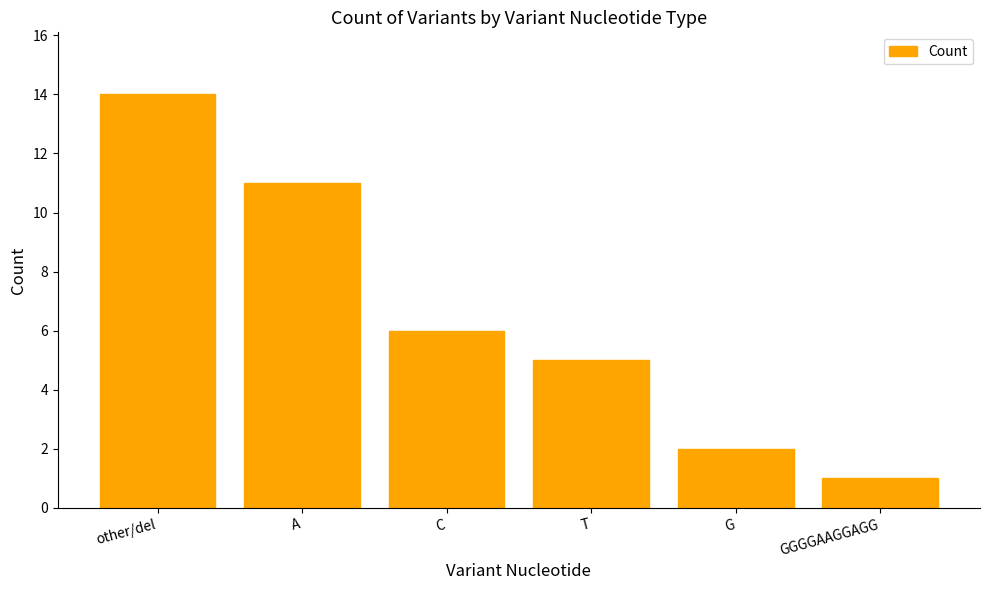

Which has a higher value, GGGGAAGGAGG or A?

A